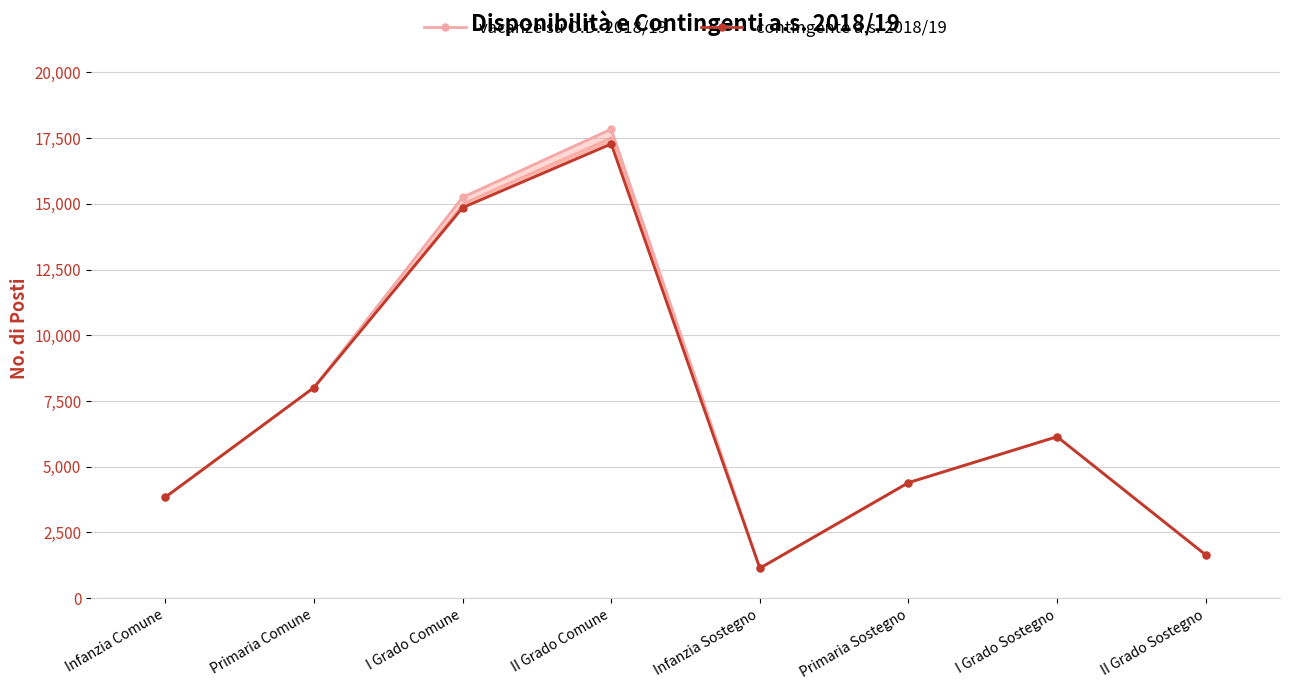

How many data points does each series have?

8